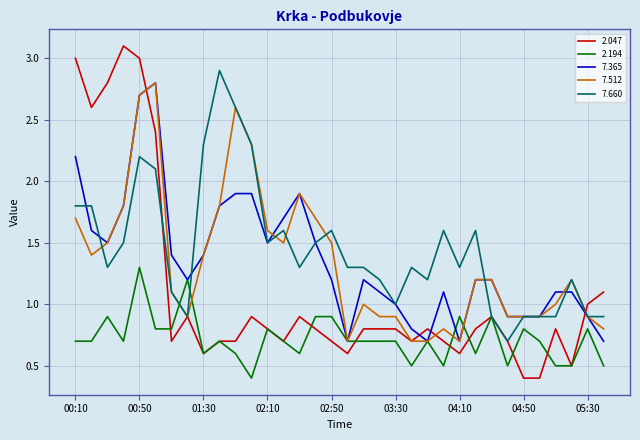

Which series has the largest range (max minus min)?

2.047